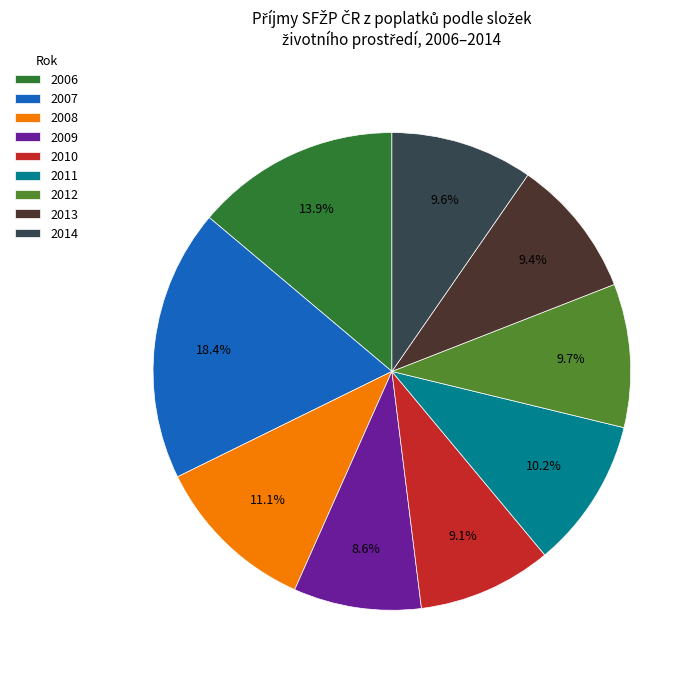

What percentage is the 2013 slice, to the nearest percent?

9%